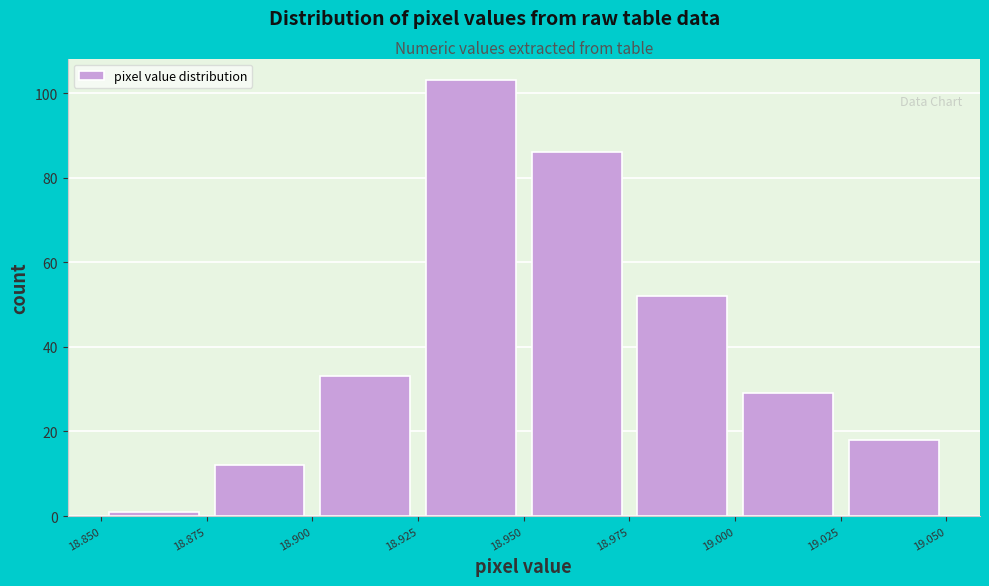

Reading left to right, list every bar in this chart as the range it spans on the x-axis followed by its height. The values are not printed on the chart, so give them approximately, as read against the axis.

18.850 to 18.875: under 2
18.875 to 18.900: 12
18.900 to 18.925: 34
18.925 to 18.950: 104
18.950 to 18.975: 86
18.975 to 19.000: 52
19.000 to 19.025: 30
19.025 to 19.050: 18